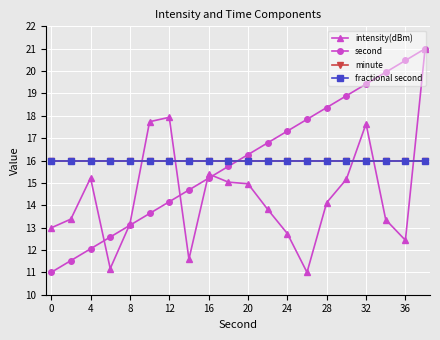

Does the chart have visible grid lines?

Yes